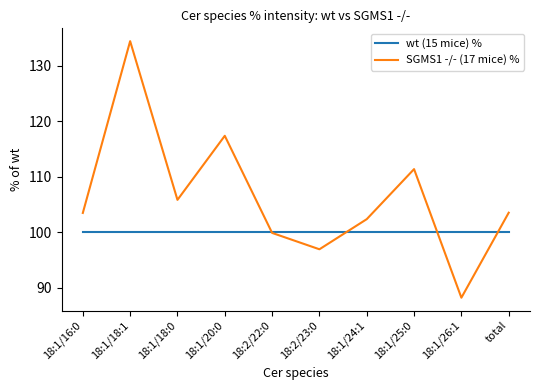

At how many categories does at least one series exceed 97?

10